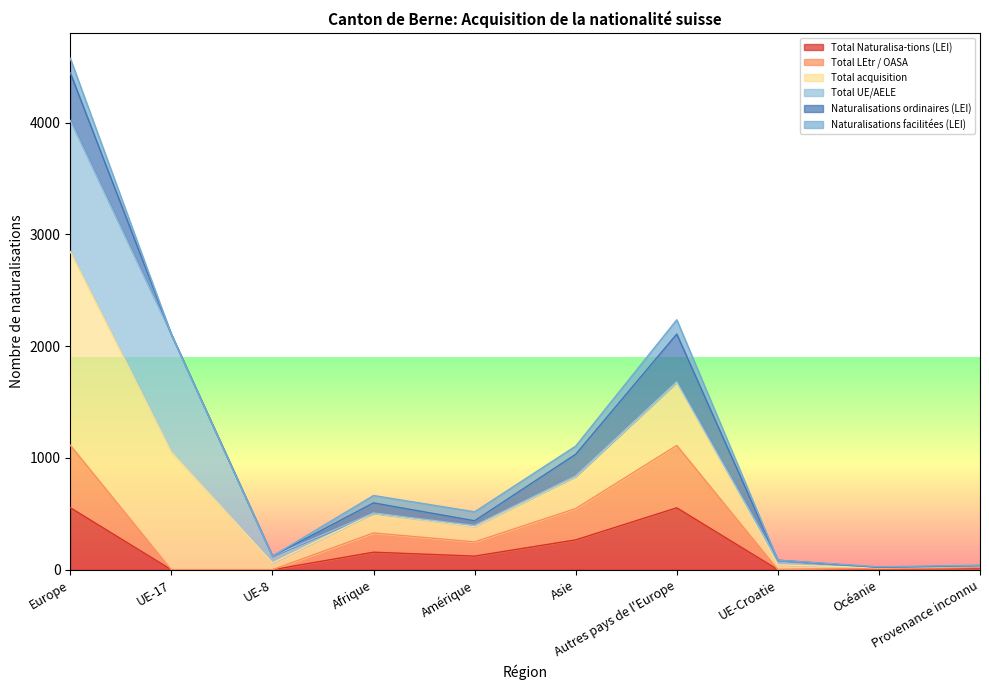

True or false: Total acquisition and Total LEtr / OASA cross at least once.

False